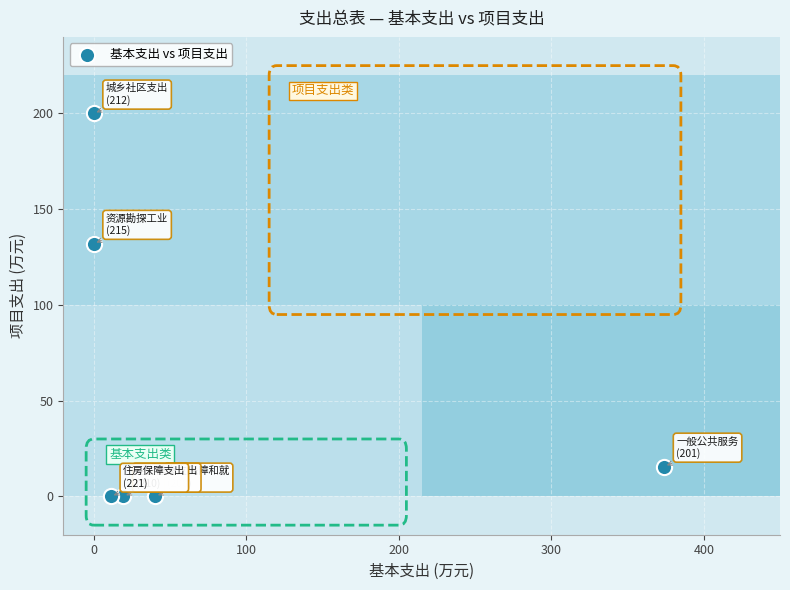

What Y value in the scatter plot is closest to 100?

132.0